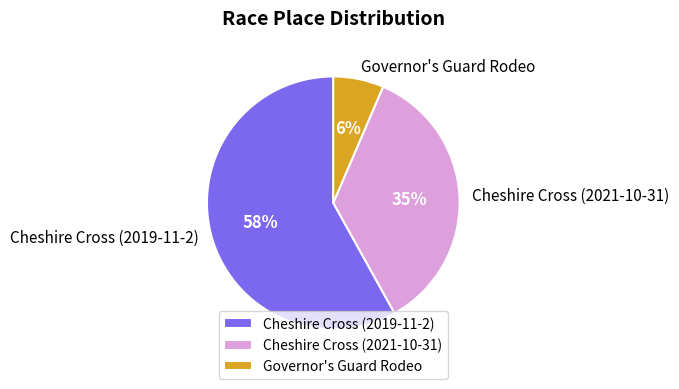

Which has a higher value, Cheshire Cross (2021-10-31) or Governor's Guard Rodeo?

Cheshire Cross (2021-10-31)